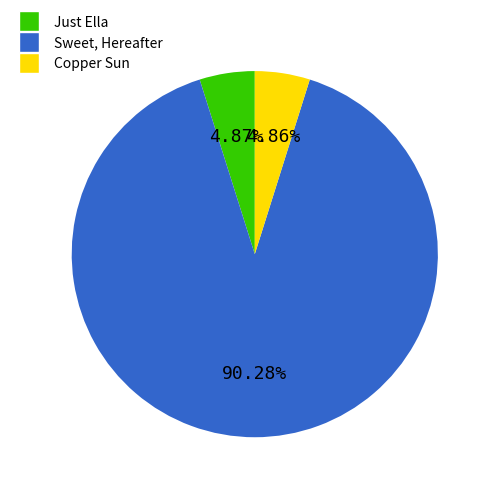

How many segments does this pie chart have?

3